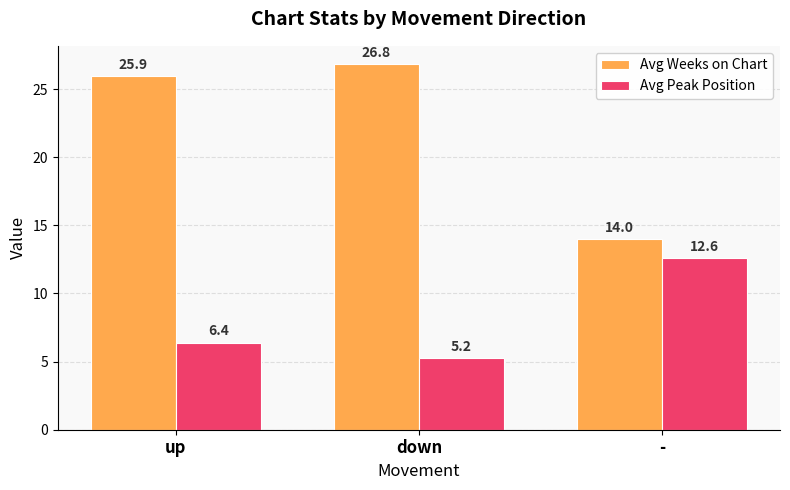

At which label is Avg Weeks on Chart closest to 20?

up